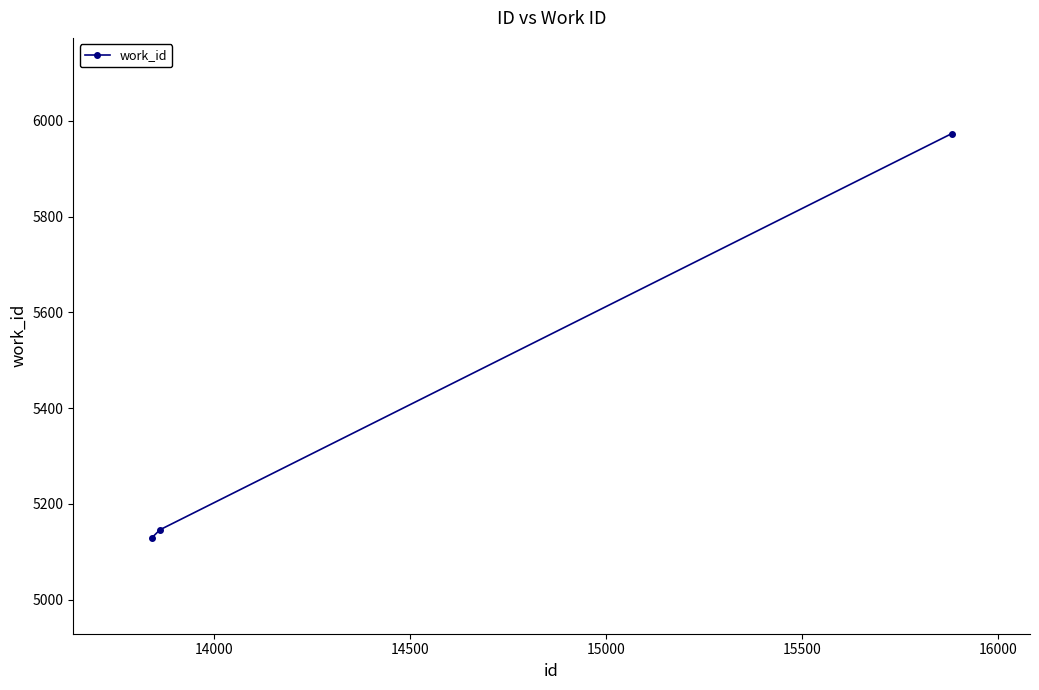

What is the average value?

5416